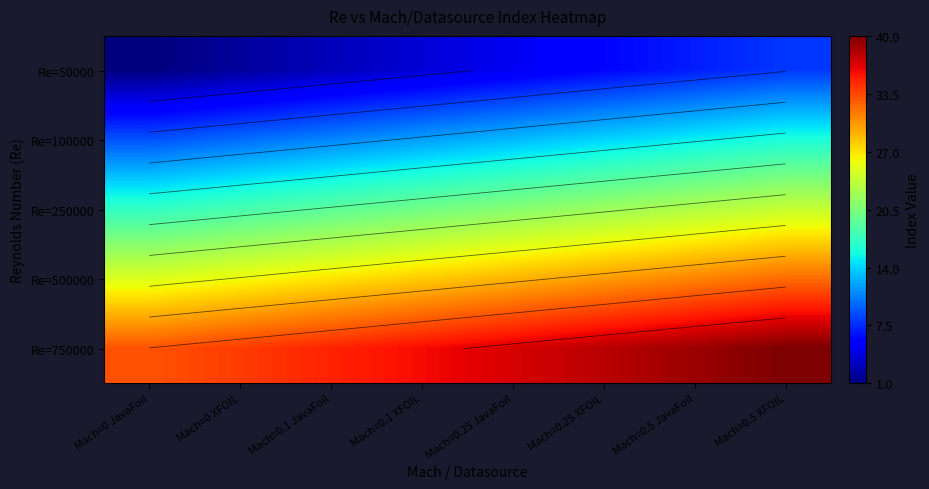

How many distinct data groups are displayed?

5